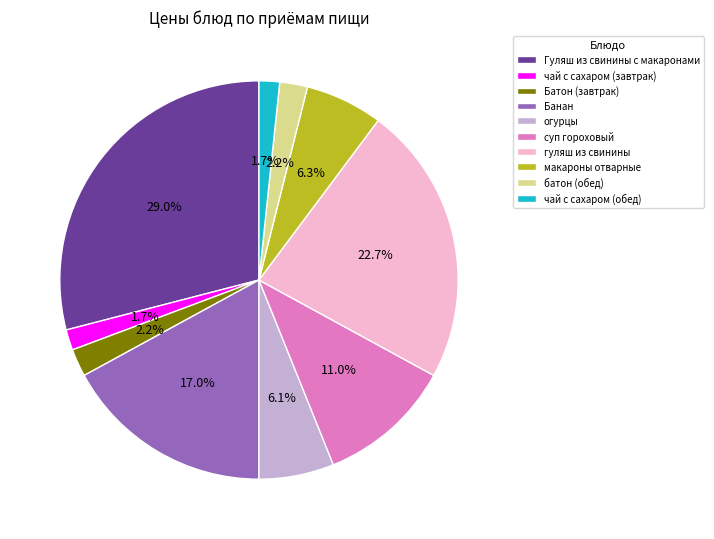

Is there a majority slice in this chart?

No